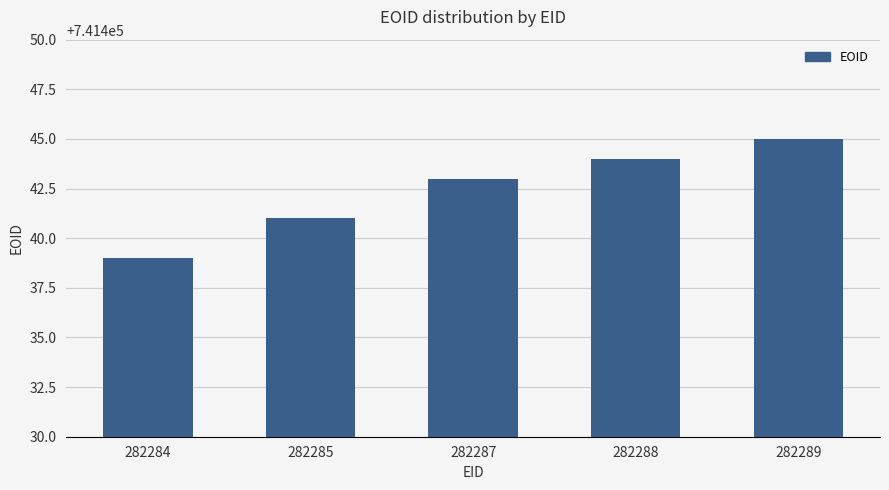

What is the approximate value at 282284?

741439